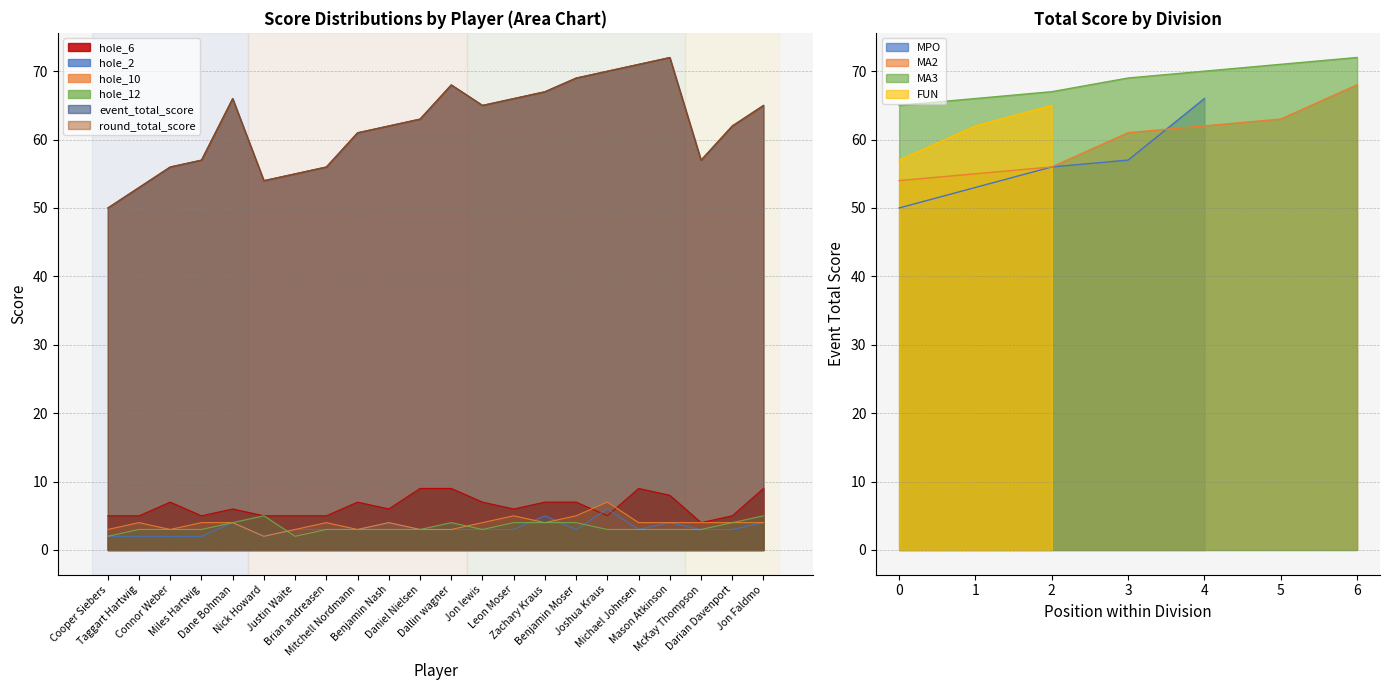

At which label does hole_6 reach its peak?

Daniel Nielsen